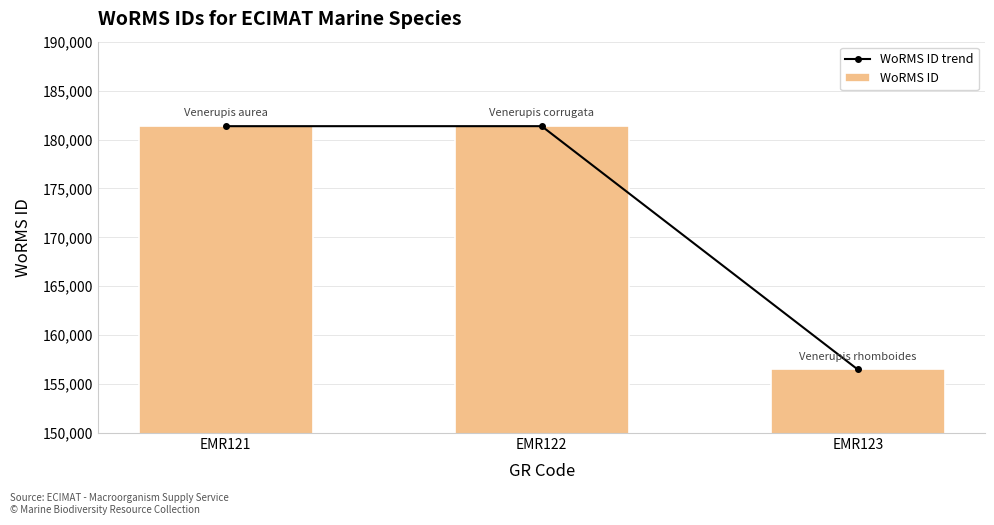

Where is WoRMS ID nearest to the value 168929?

EMR121